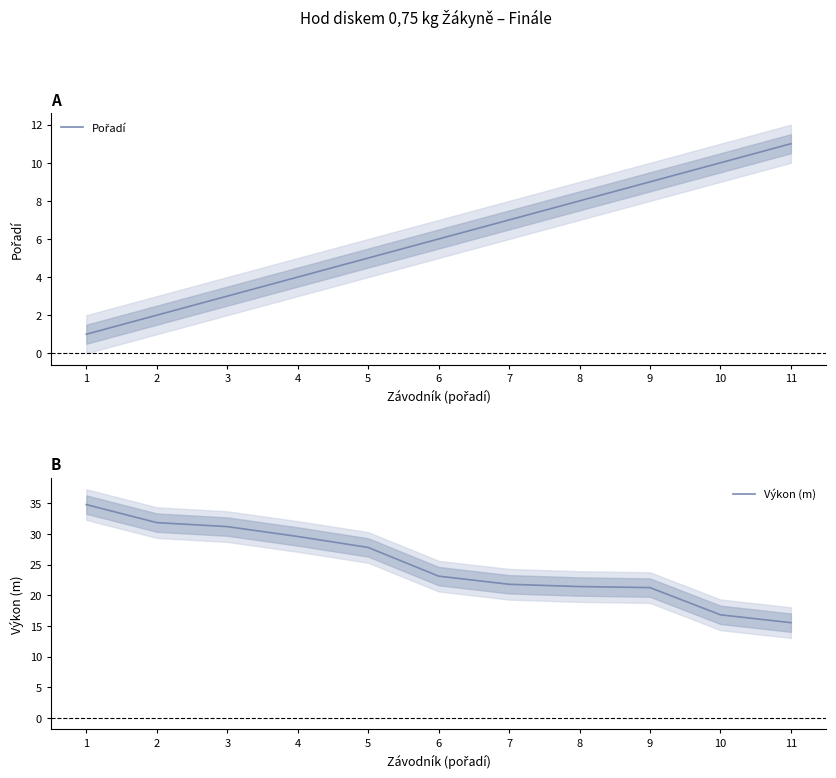

Reading right to left, list all the values displayed in this chart.

Pořadí: 11.0	10.0	9.0	8.0	7.0	6.0	5.0	4.0	3.0	2.0	1.0
Výkon (m): 15.5	16.8	21.2	21.4	21.8	23.1	27.8	29.6	31.2	31.9	34.8